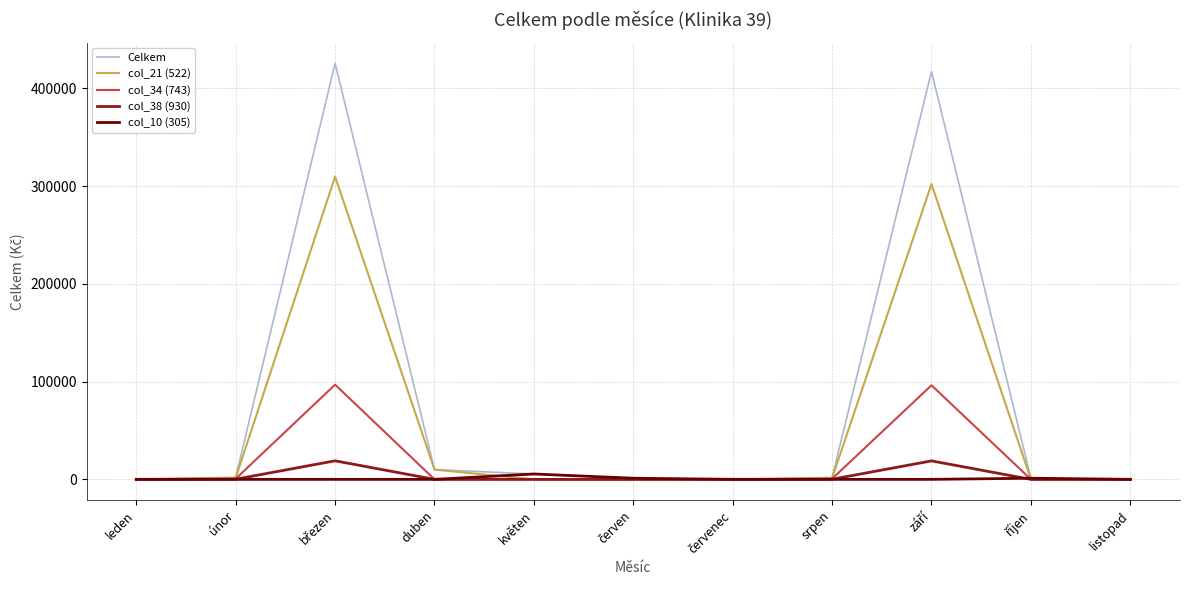

At how many categories does at least one series exceed 287089?

2